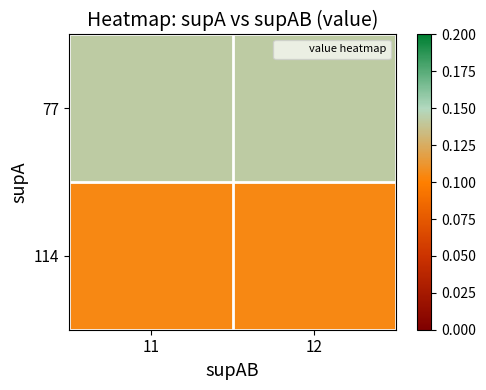

Rank the series at 11 from highest to lowest value.

77, 114